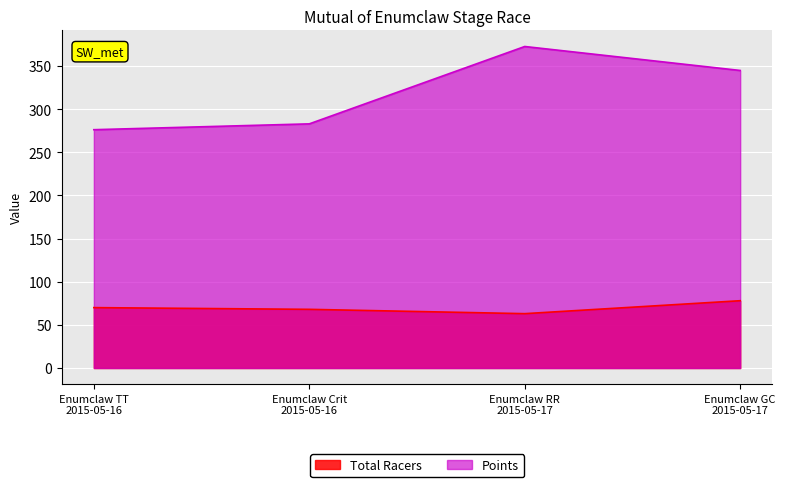

Read the Points value at Enumclaw TT
2015-05-16.

276.2